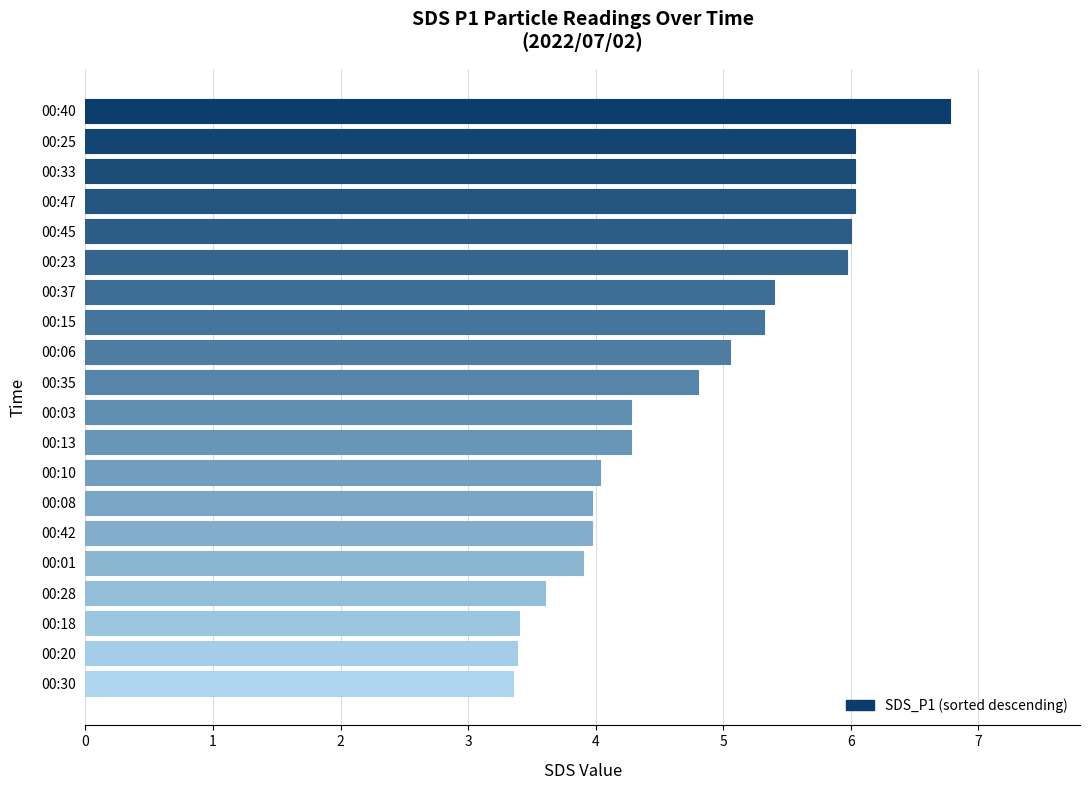

What is the average value?

4.8